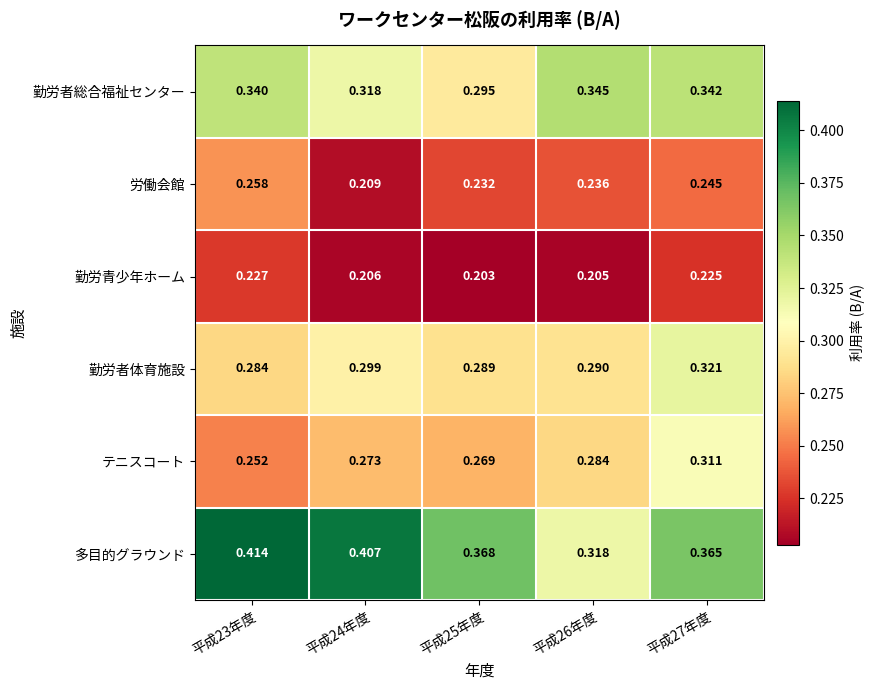

At 平成26年度, list the series in order from largest to smallest.

勤労者総合福祉センター, 多目的グラウンド, 勤労者体育施設, テニスコート, 労働会館, 勤労青少年ホーム